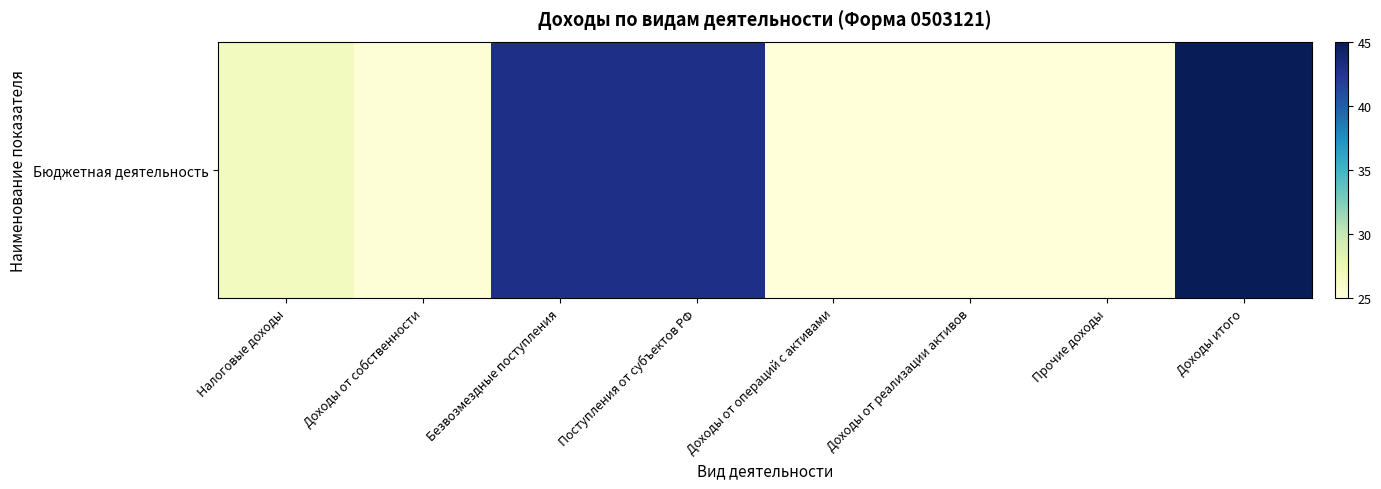

What is the maximum value shown in the chart?

45.0